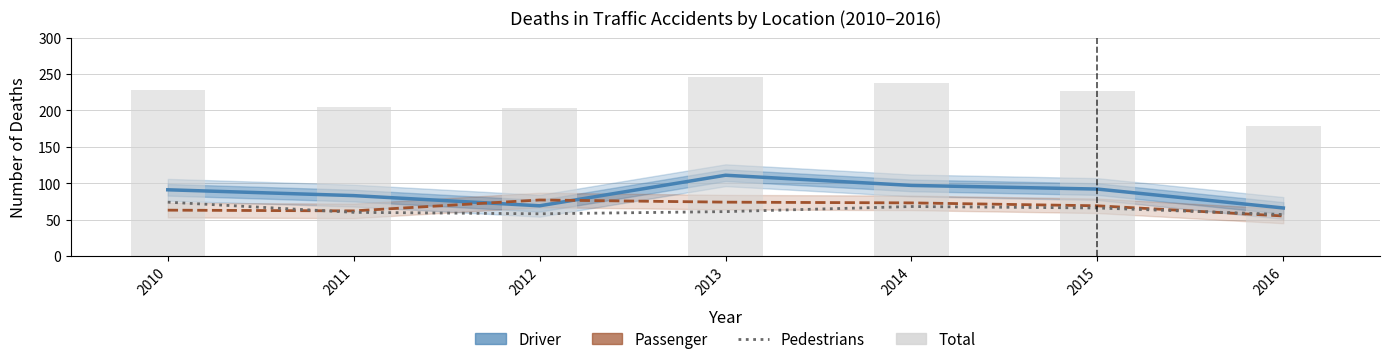

At how many categories does at least one series exceed 79?

7